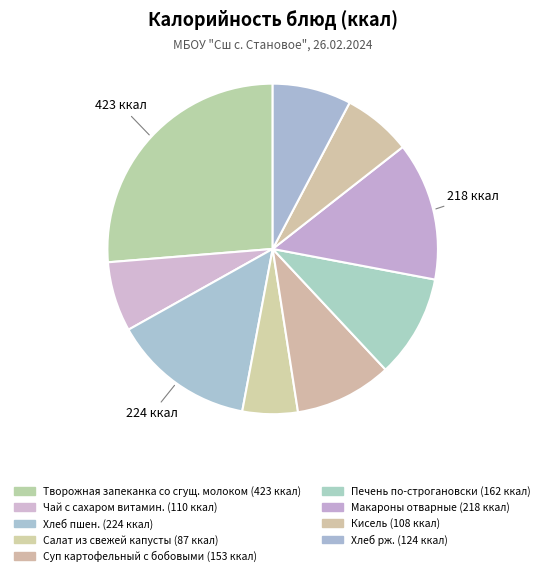

What is the ratio of the value at Кисель to the value at Хлеб рж.?

0.9